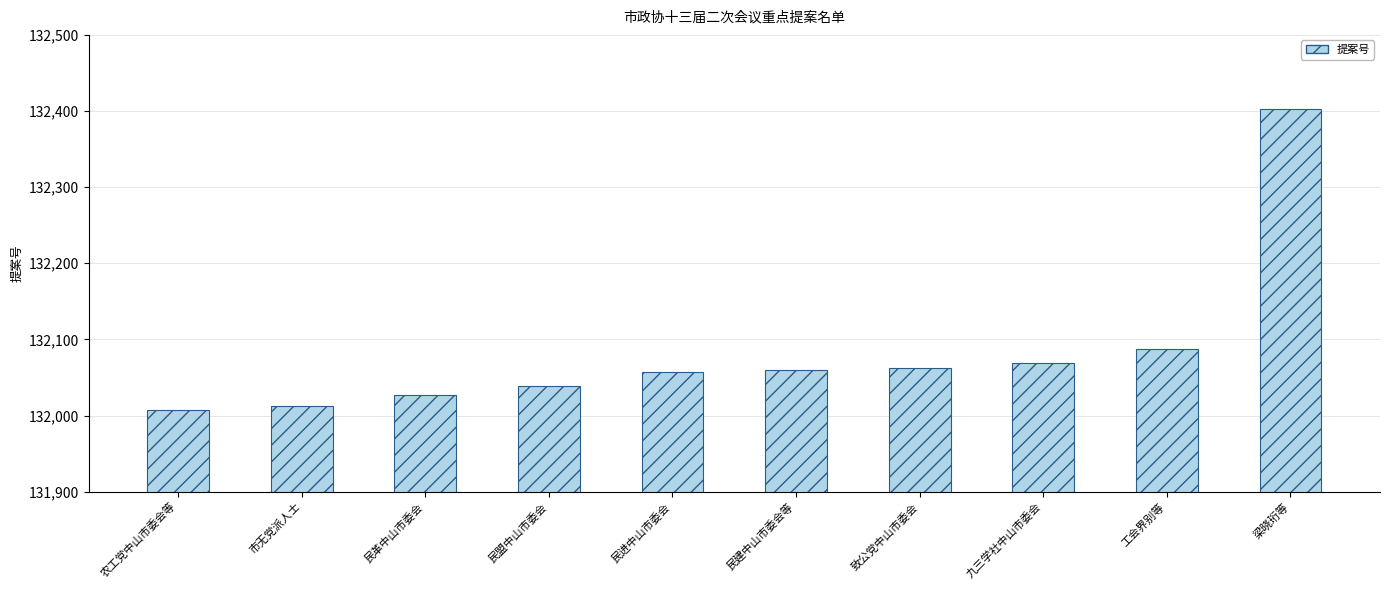

Where is the data nearest to the value 132204?

工会界别等